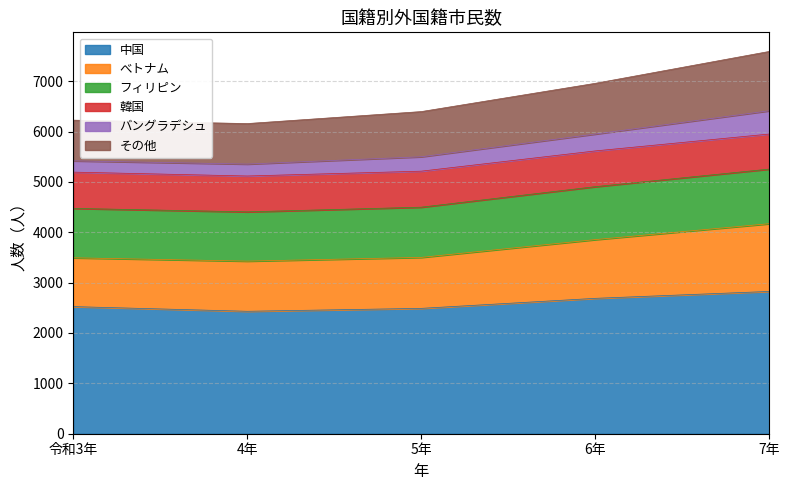

What is the total value across all series at 7年?

7590